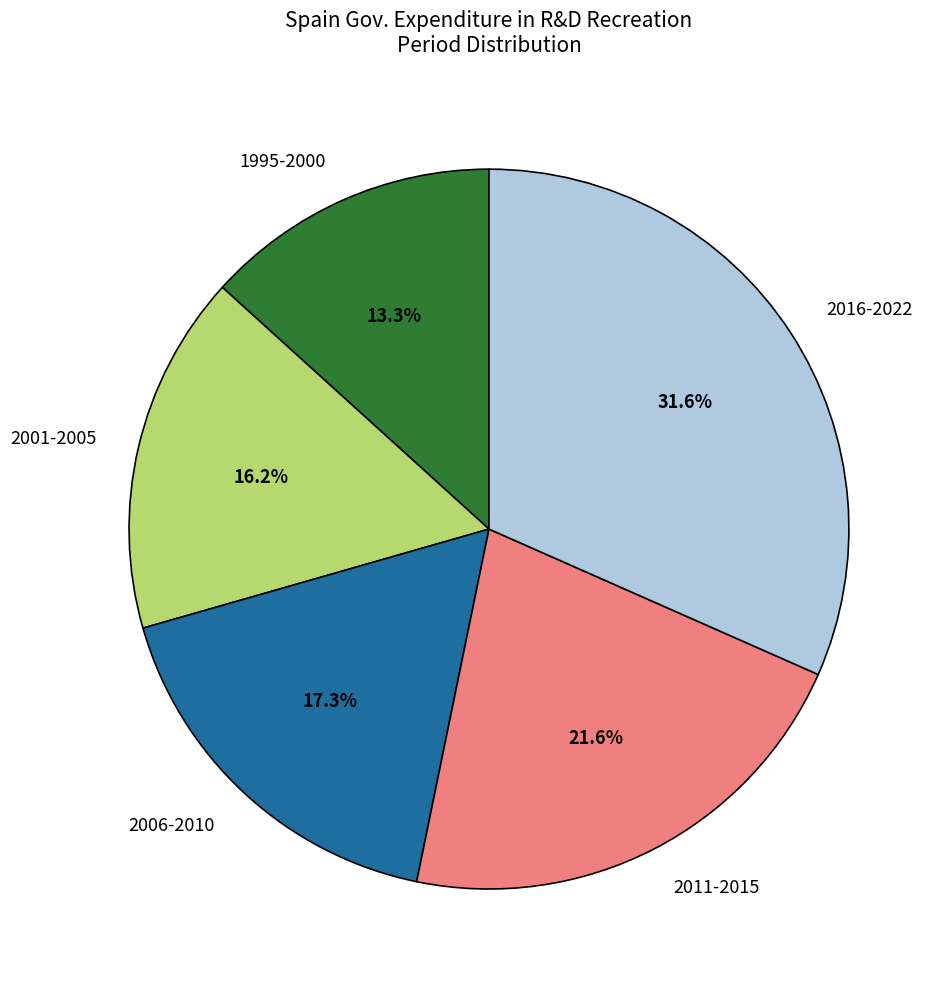

The 2016-2022 slice represents 16% of the pie. True or false?

False